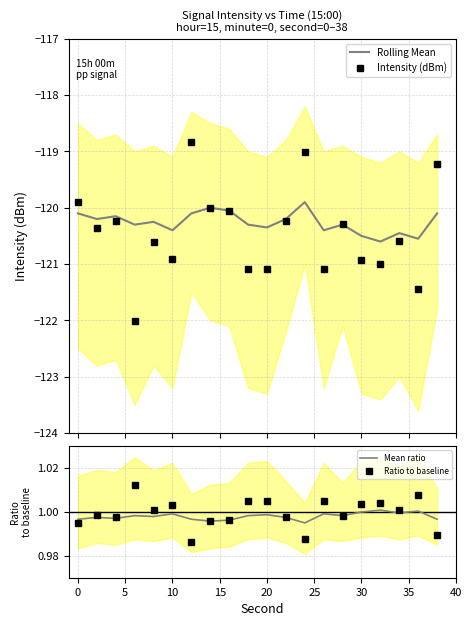

Count the number of data series in this chart.

4